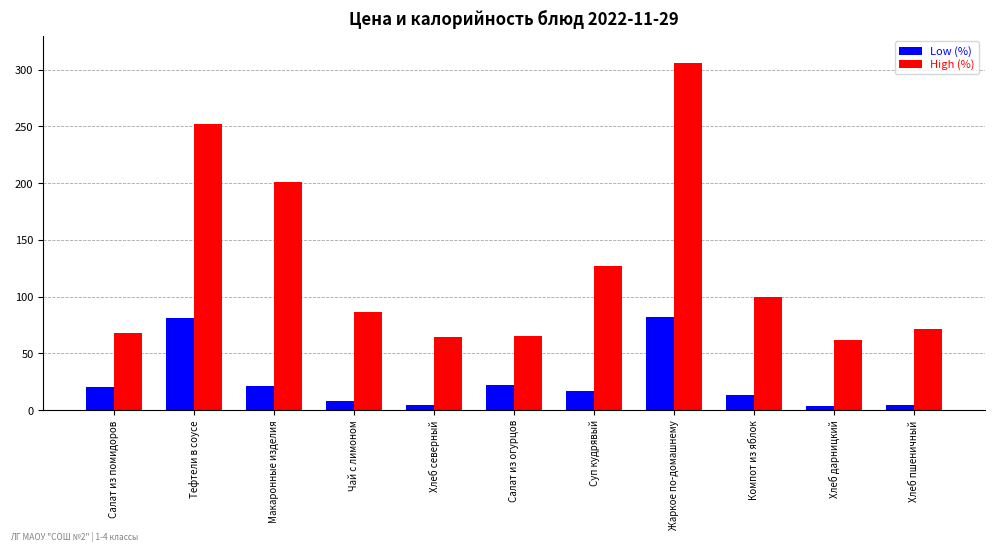

What is the total value across all series at Компот из яблок?

113.7